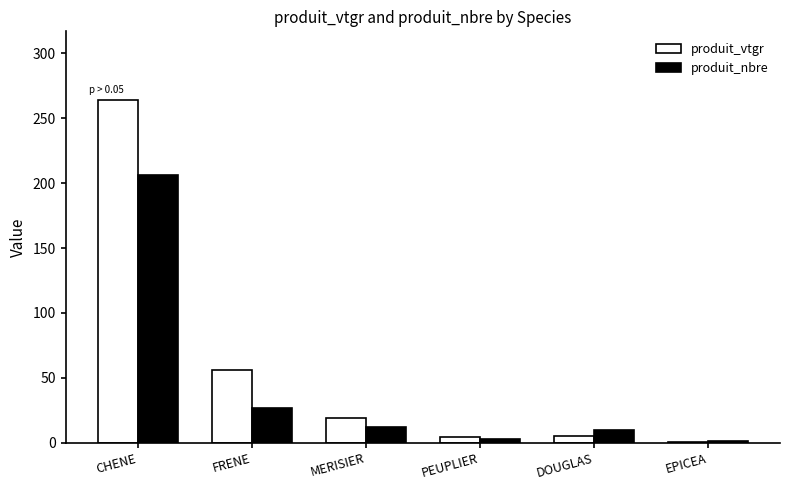

What is the sum of all produit_vtgr values?

349.2